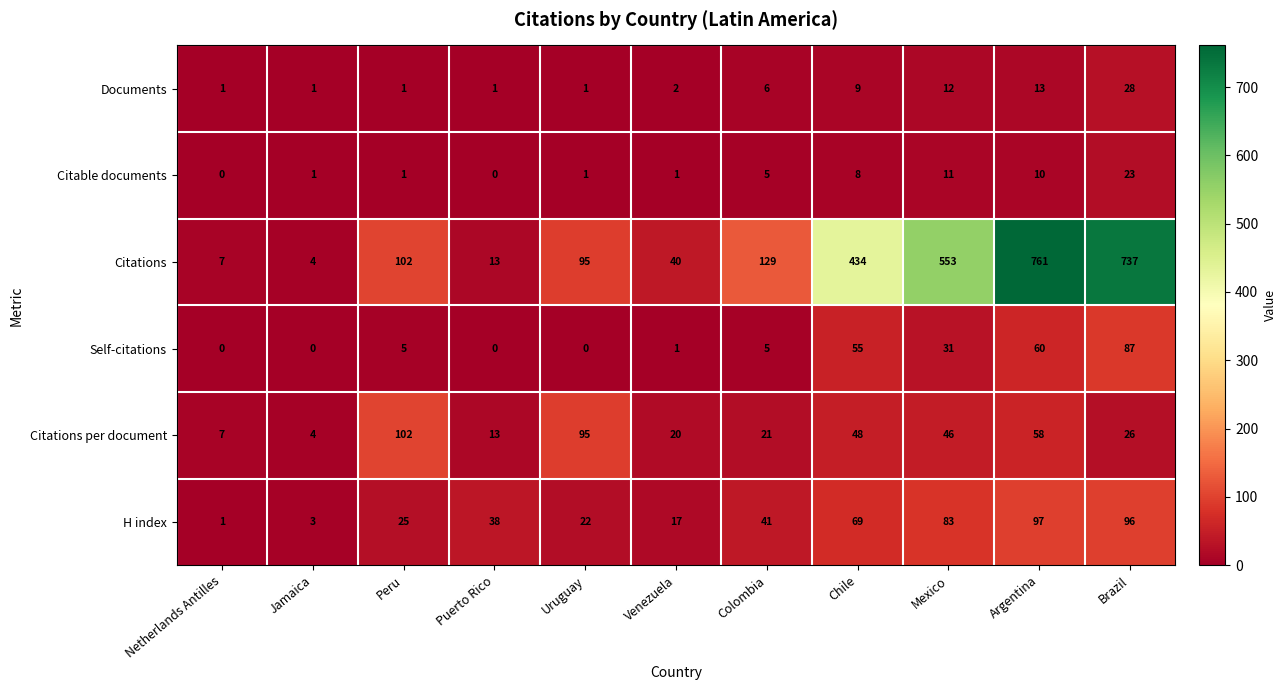

What is the sum of all Citable documents values?

61